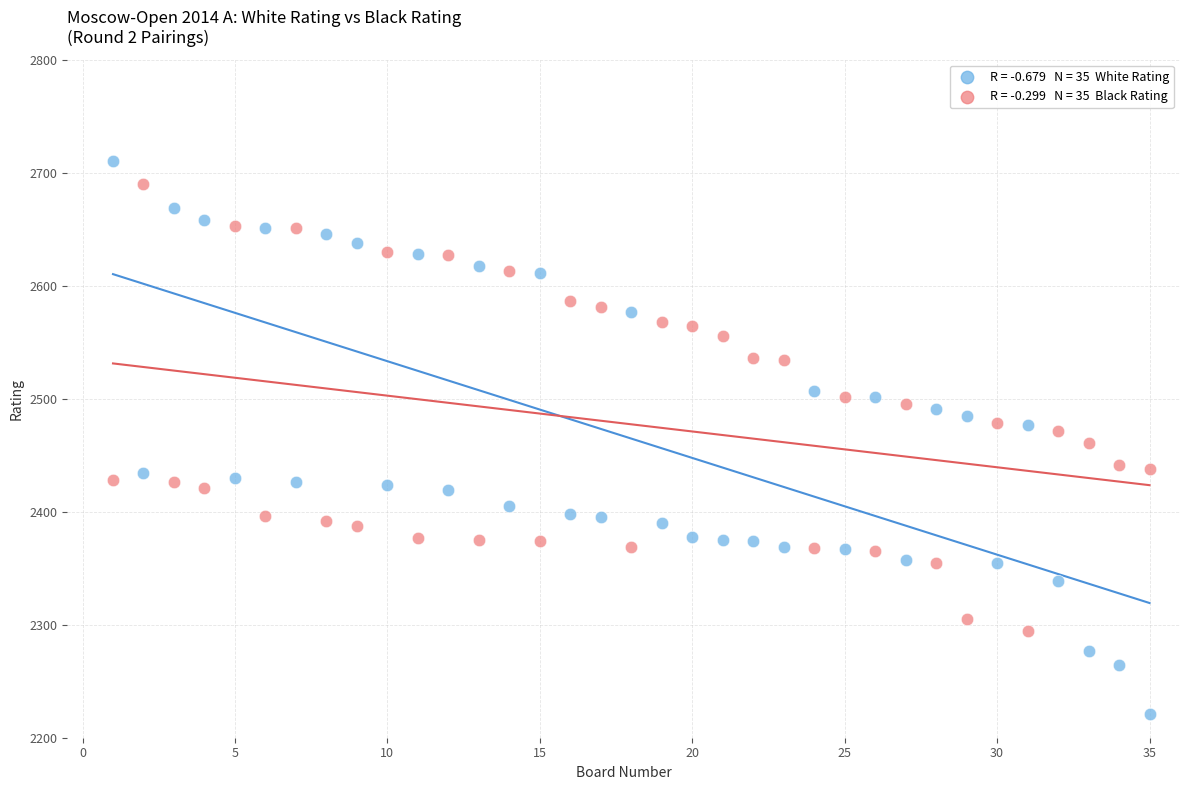

Across all data points, what is the range of Y values (max minus min)?

489